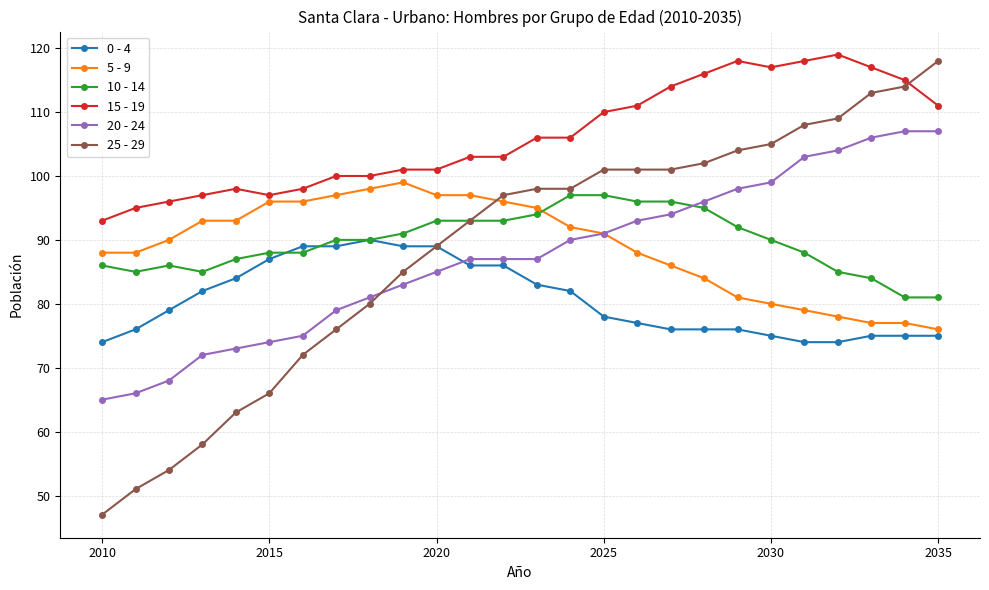

Which series has the largest total across all categories?

15 - 19